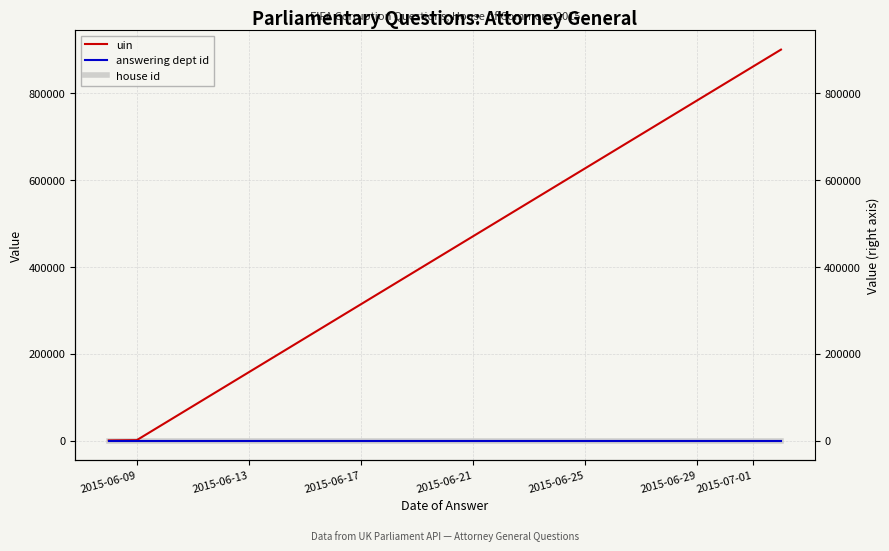

Which series has the largest total across all categories?

uin